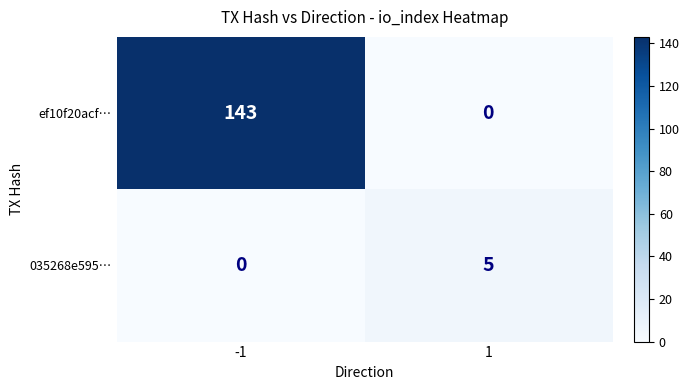

The ef10f20acf… series shows 79 at -1. True or false?

False